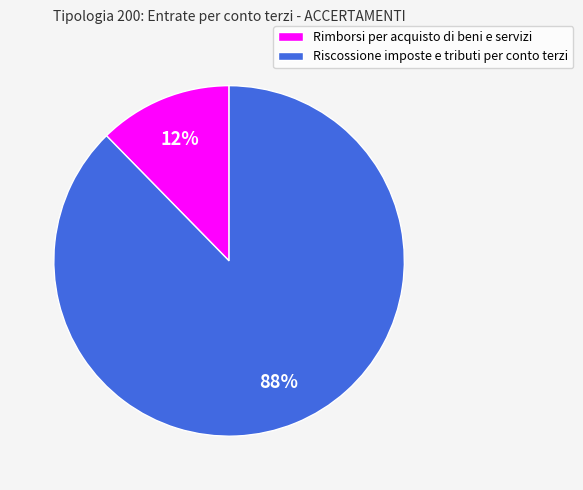

The Rimborsi per acquisto di beni e servizi slice represents 4% of the pie. True or false?

False